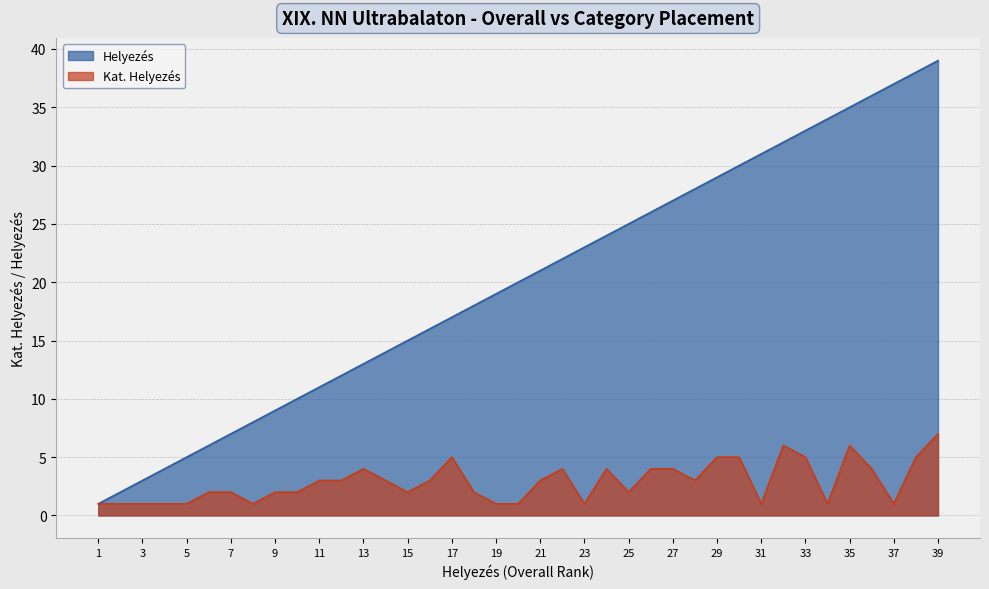

What is the value of the Kat. Helyezés point at the 10th from the left?

2